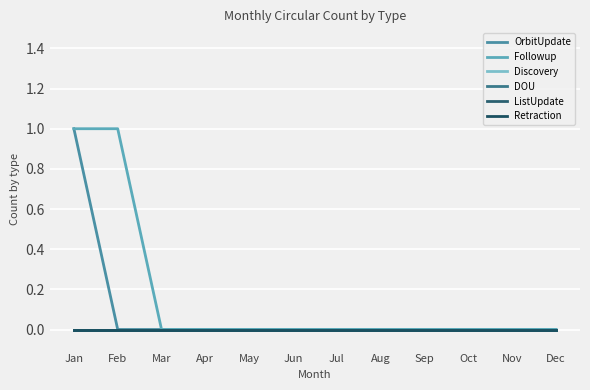

At Jan, list the series in order from largest to smallest.

OrbitUpdate, Followup, Discovery, DOU, ListUpdate, Retraction